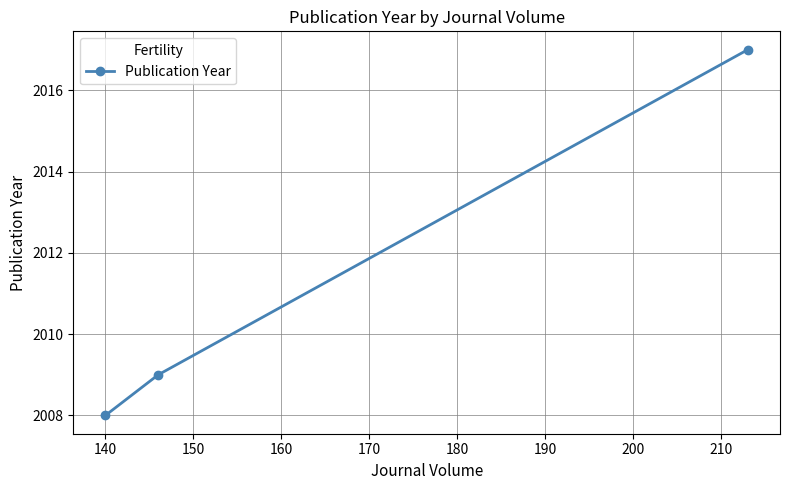

What is the greatest value displayed?

2017